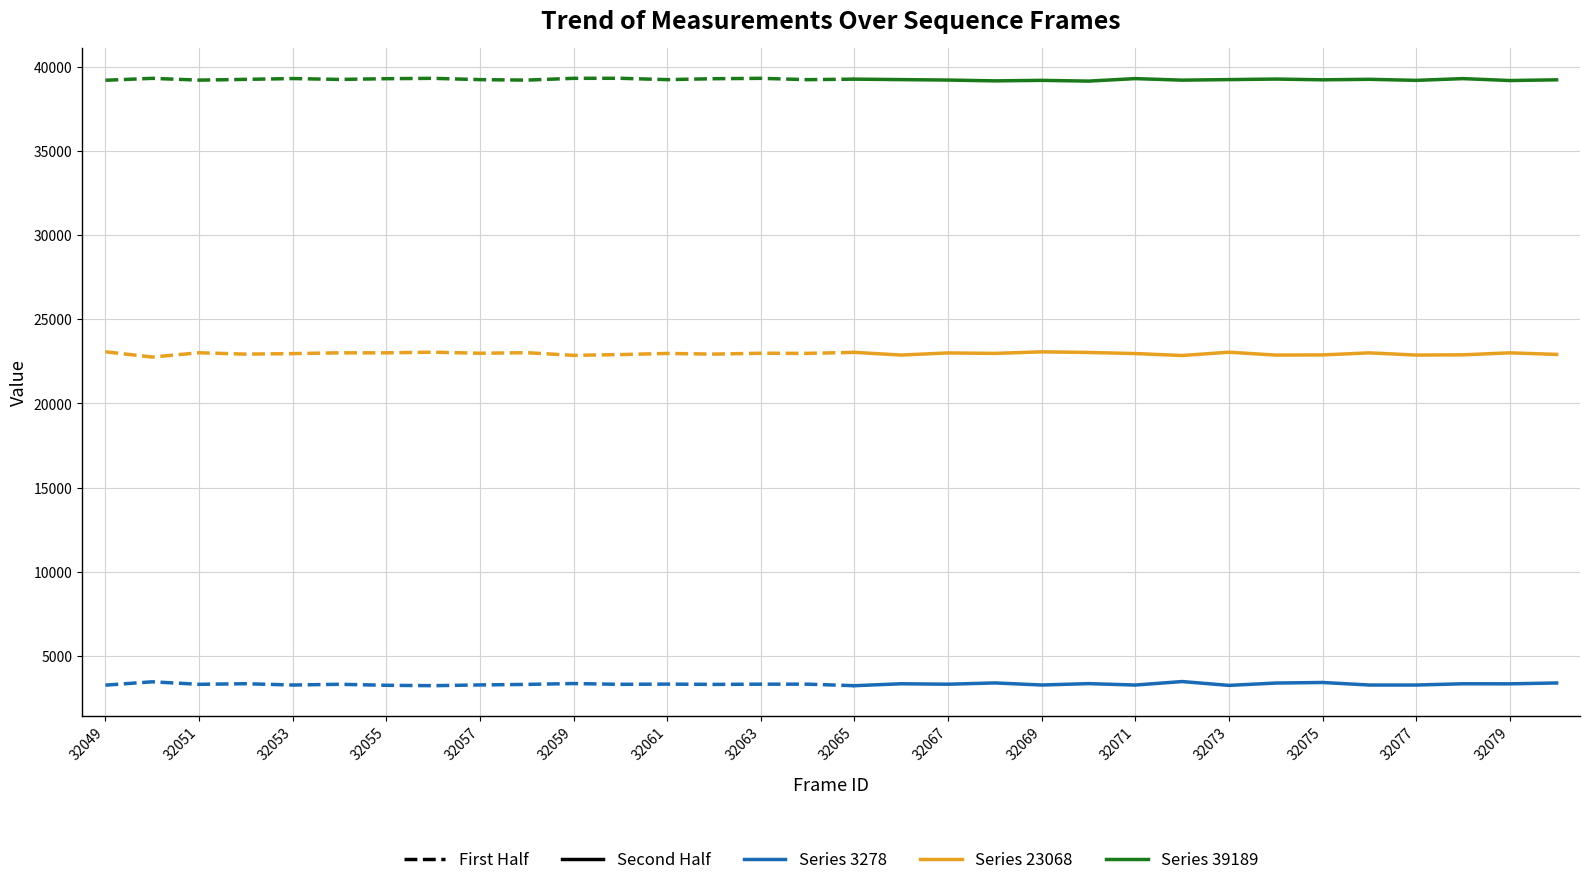

At which category does the chart reach its minimum across all series?

32065